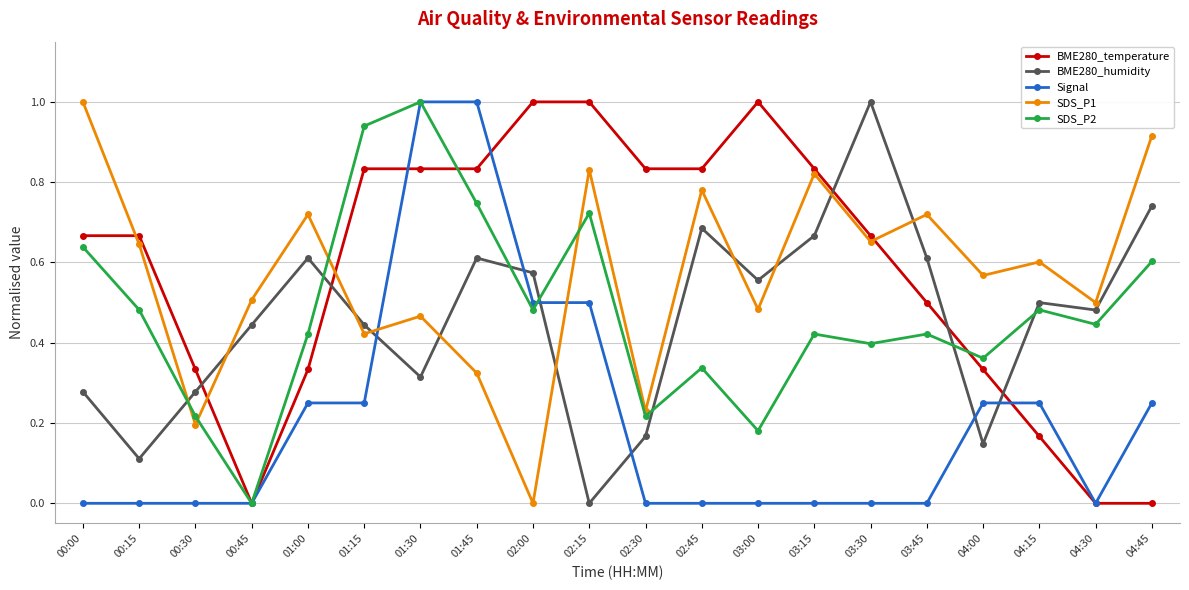

Which series ends up on top after the final intersection of Signal and SDS_P2?

SDS_P2